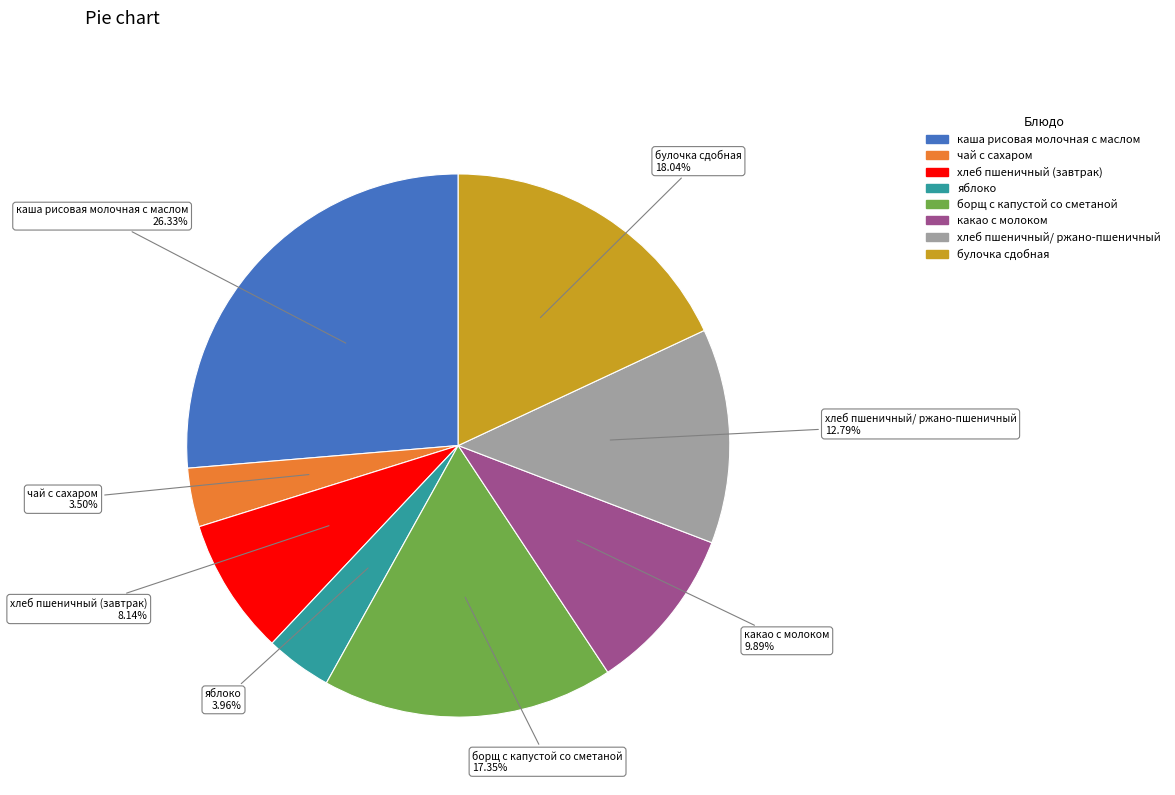

Is there any slice that represents more than half of the pie?

No